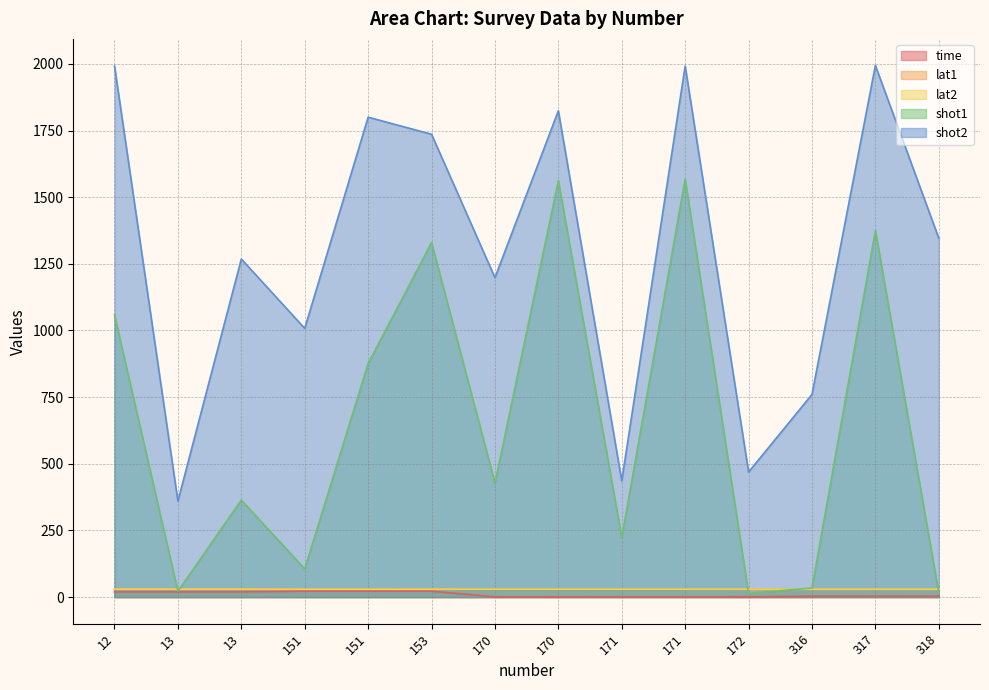

Which series ends up on top after the final intersection of lat1 and lat2?

lat2